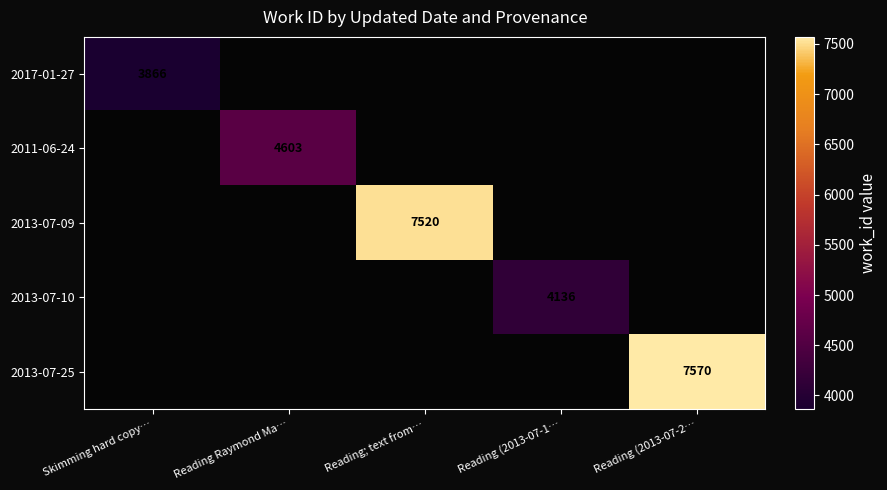

The value of 2011-06-24 at Reading Raymond Ma… is 4603. True or false?

True